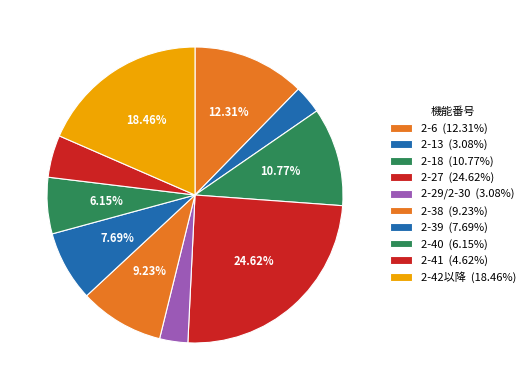

How many segments does this pie chart have?

10